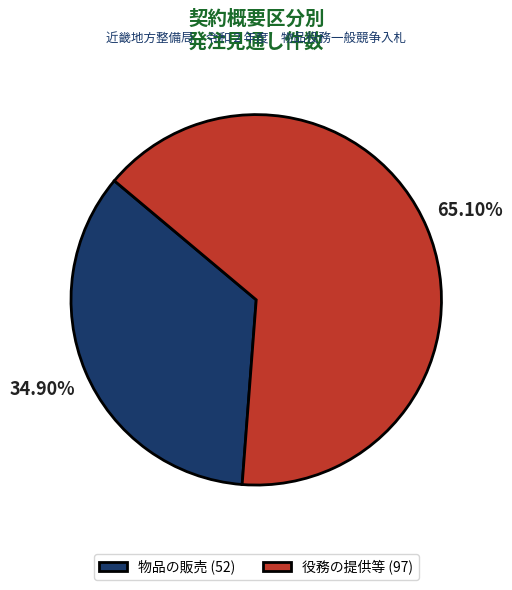

To the nearest percent, what is the average slice percentage?

50%